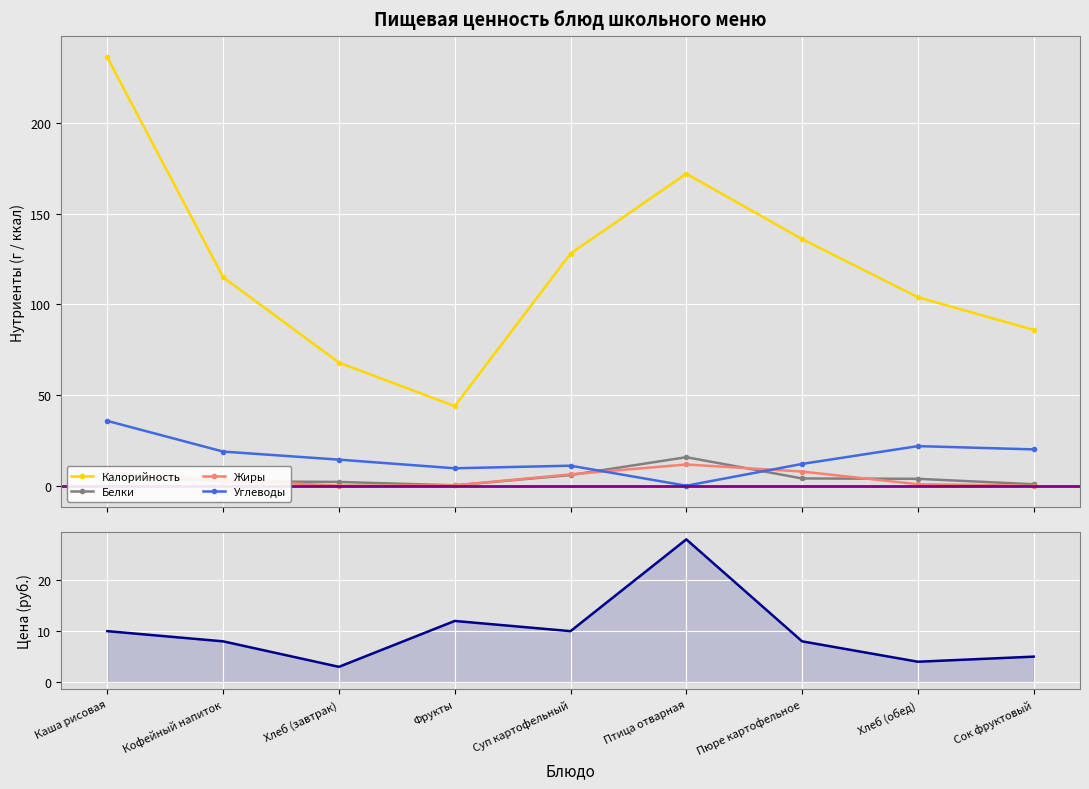

Between Птица отварная and Каша рисовая, which is larger?

Каша рисовая